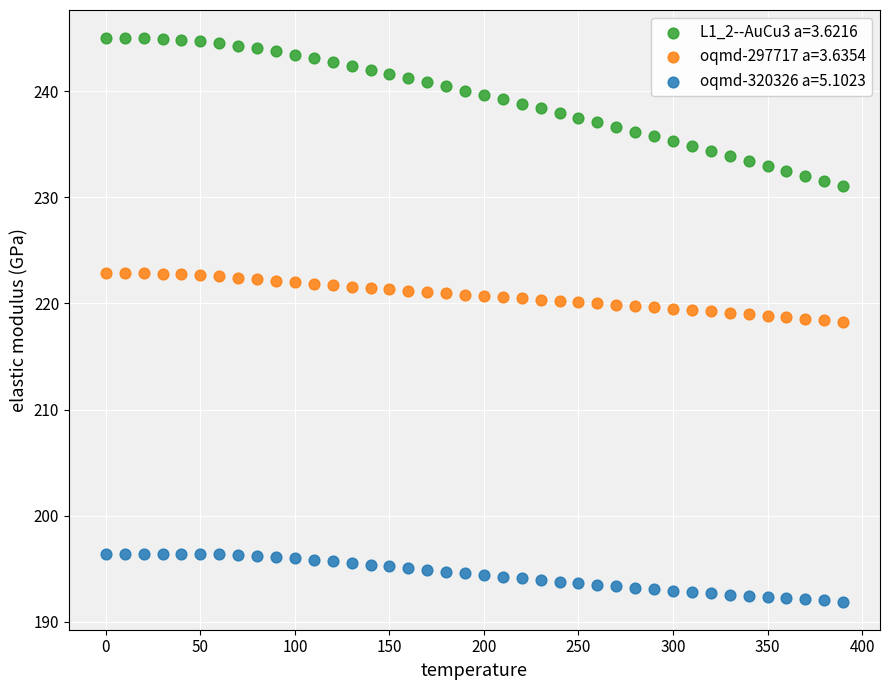

Across all data points, what is the range of X values (max minus min)?

390.0